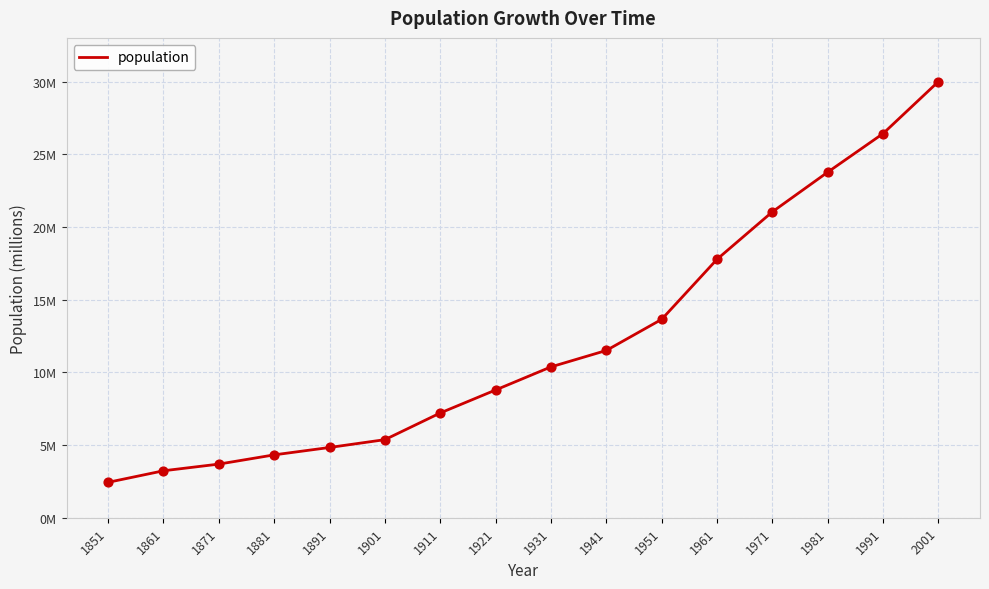

What is the change in value from 1971 to 1981?

+2.7